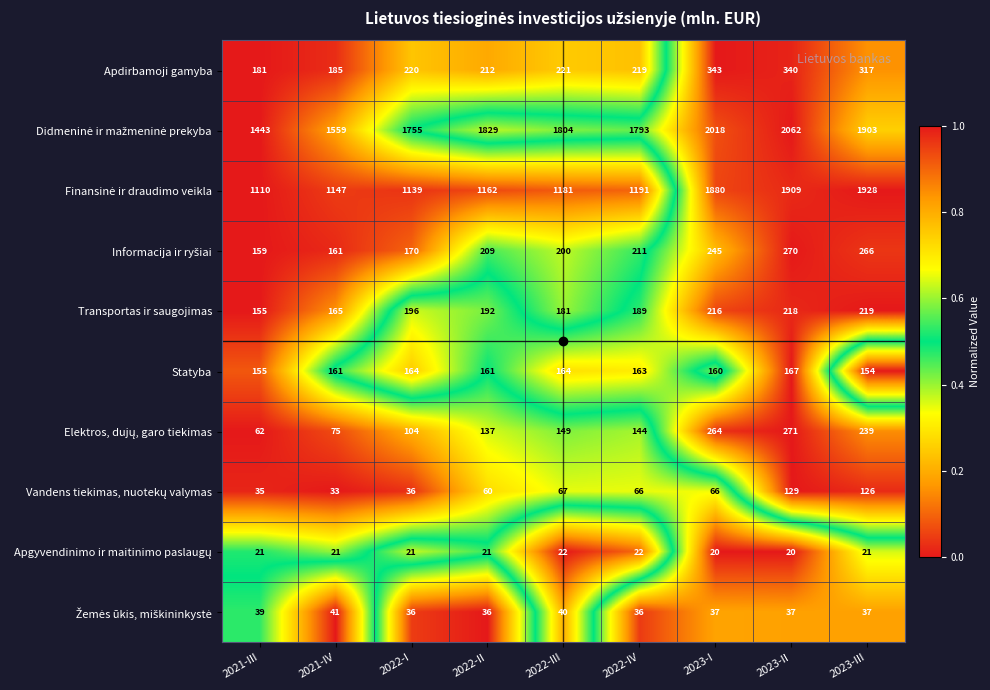

What is the total value across all series at 2022-III?

4029